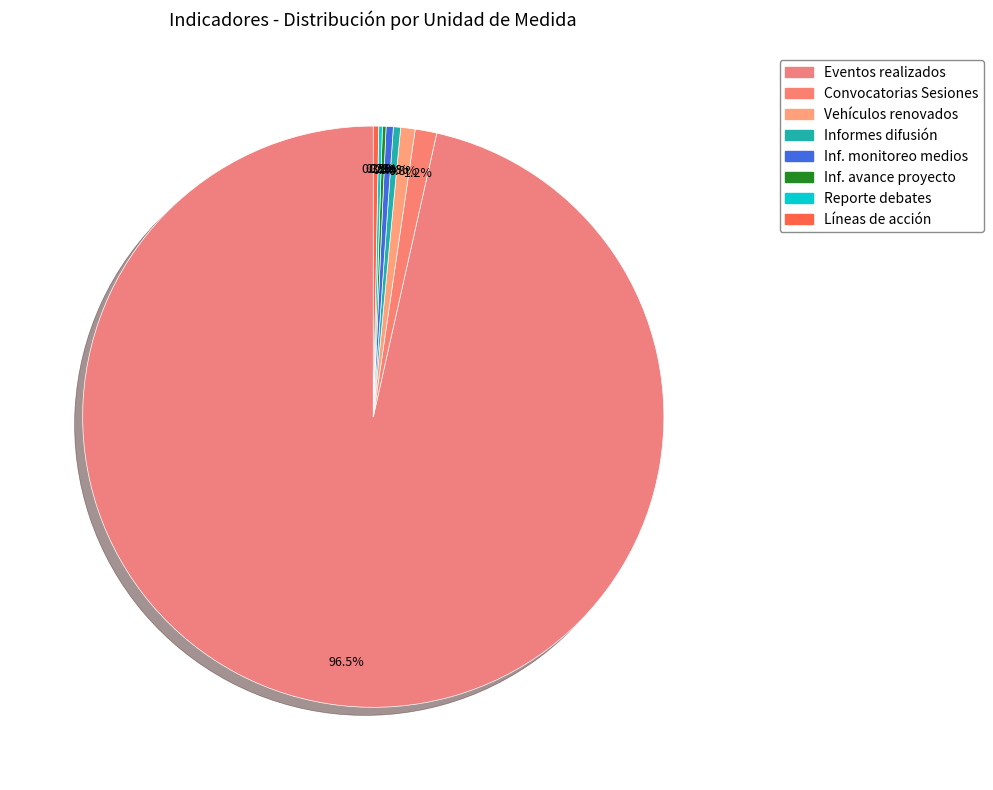

Count the number of slices in the pie.

8